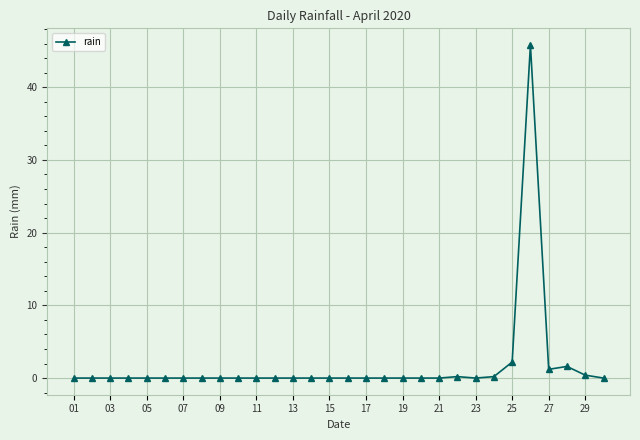

What is the difference between the second highest and second lowest values?

2.2